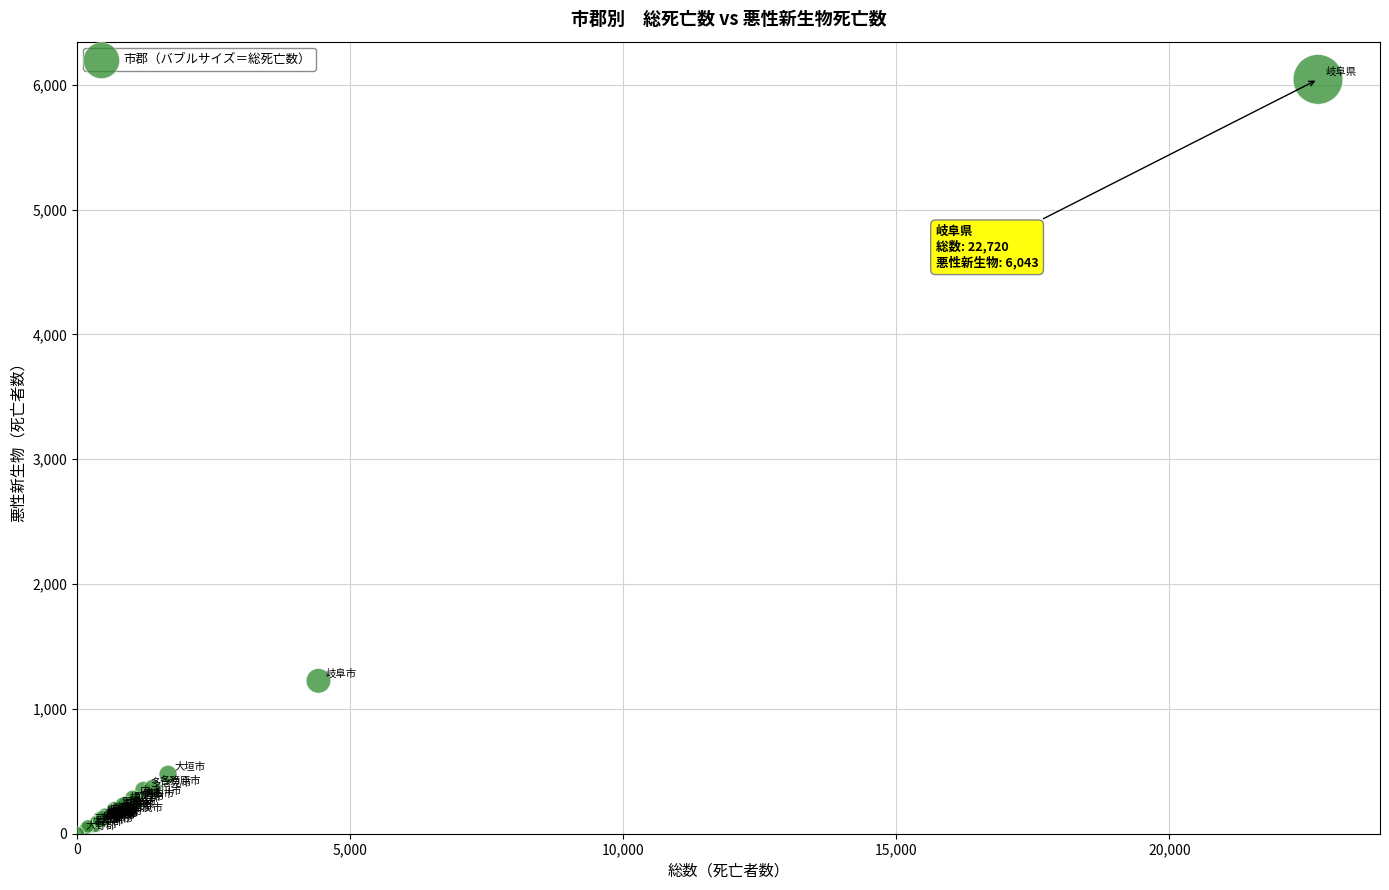

What Y value in the scatter plot is closest to 3024?

1225